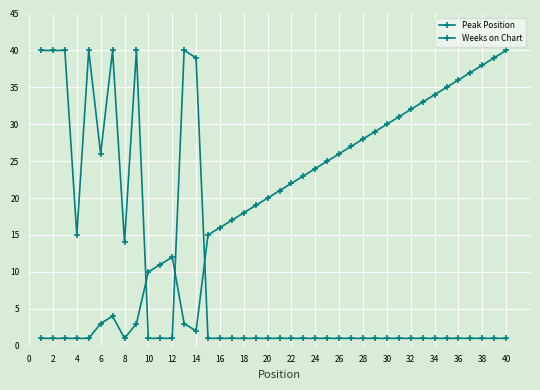

How many categories are shown in the chart?

40